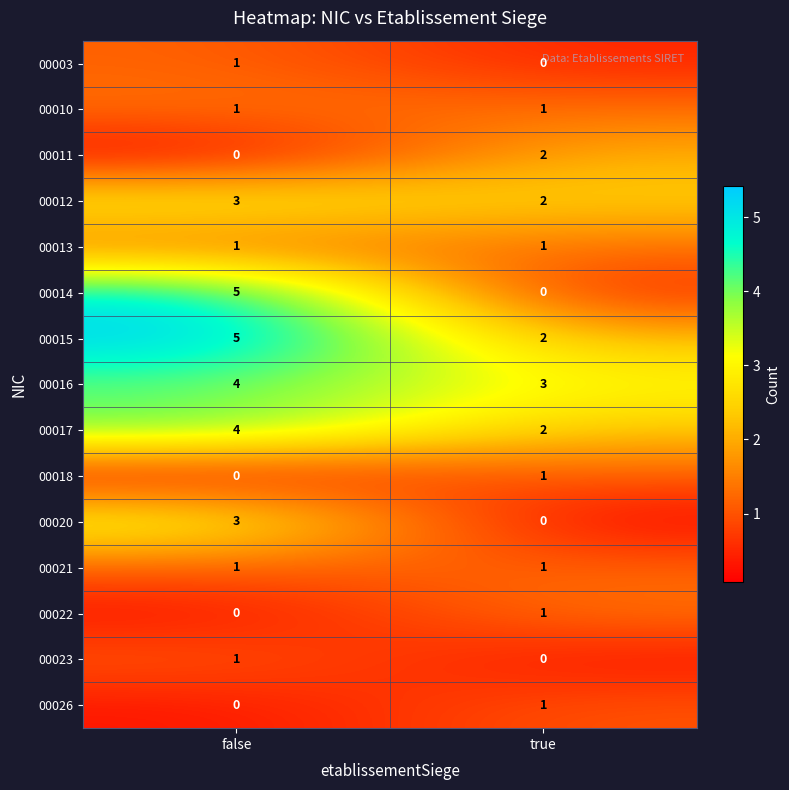

Which series has the widest spread of values?

00014